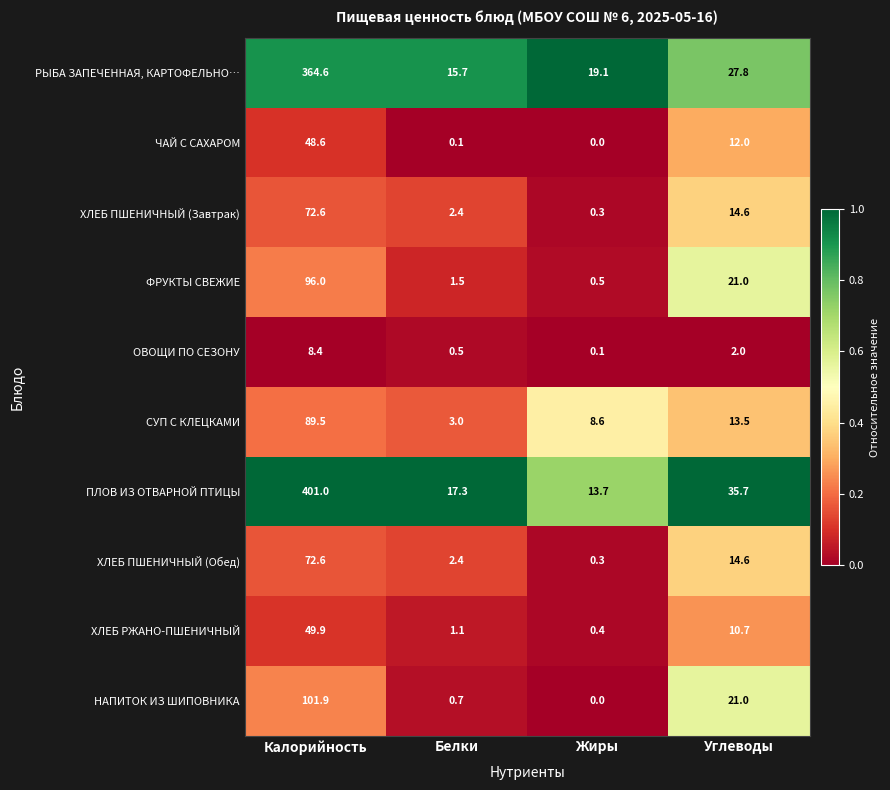

What is the spread (max minus min) of values at Углеводы?

33.7